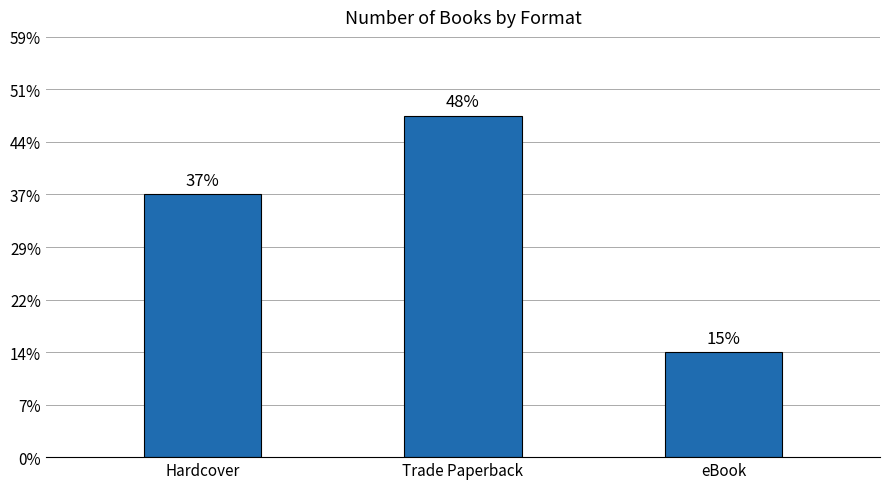

Are the bars horizontal?

No